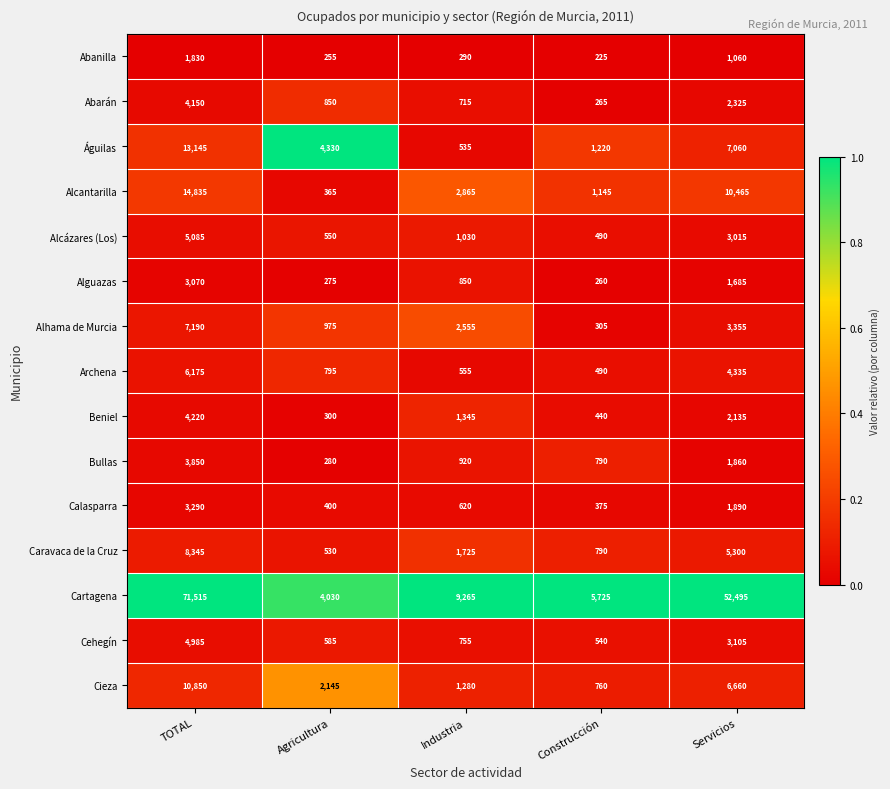

What is the difference between the second highest and second lowest values in the Caravaca de la Cruz series?

4510